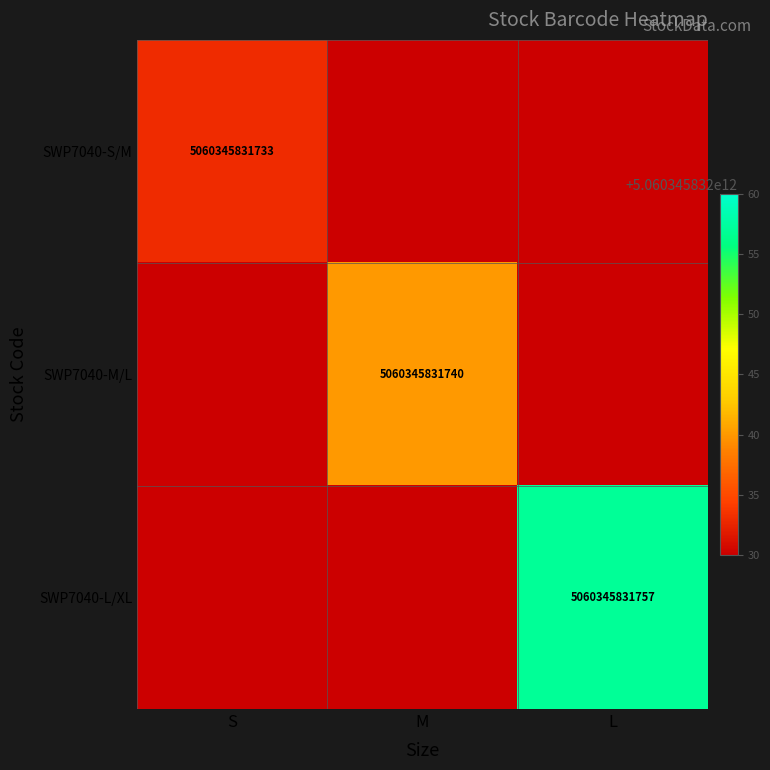

Is it true that SWP7040-M/L equals 8292329722684 at M?

False